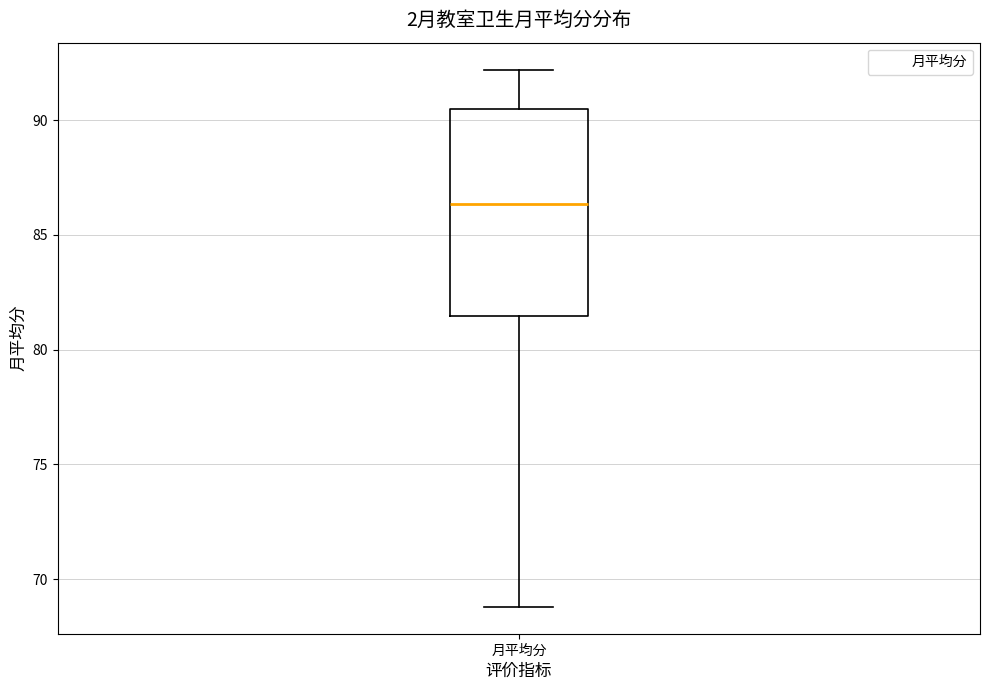

Where is the lower edge of the box for 月平均分 on the y-axis? The values are not printed on the chart, so give them approximately, as read against the axis.

81.5